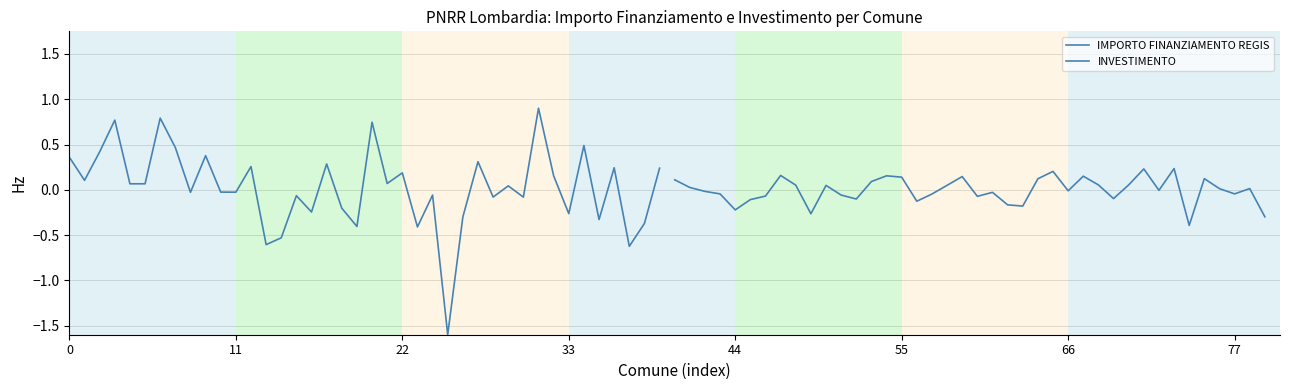

What is the sum of all INVESTIMENTO values?

-0.2